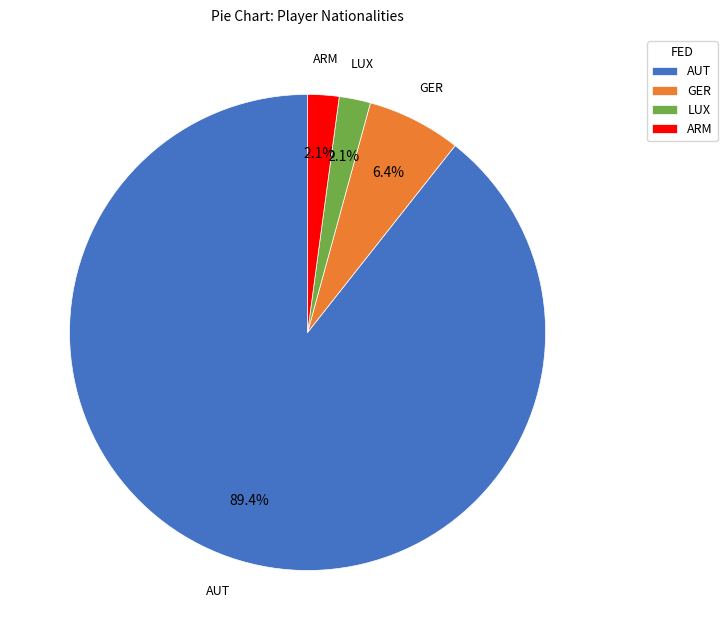

Combined, do AUT and LUX account for over 50%?

Yes